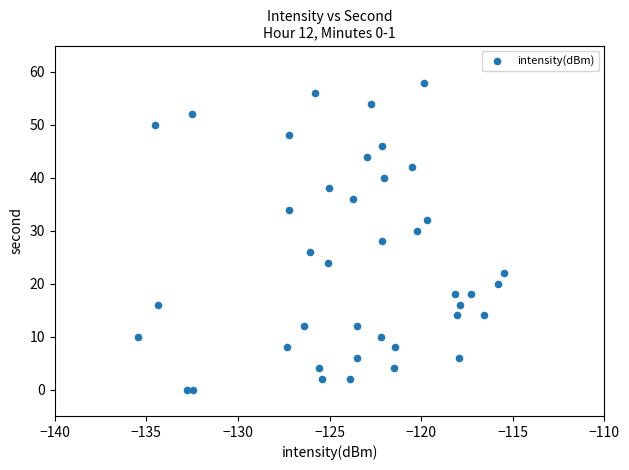

What is the range of Y values (max minus min)?

58